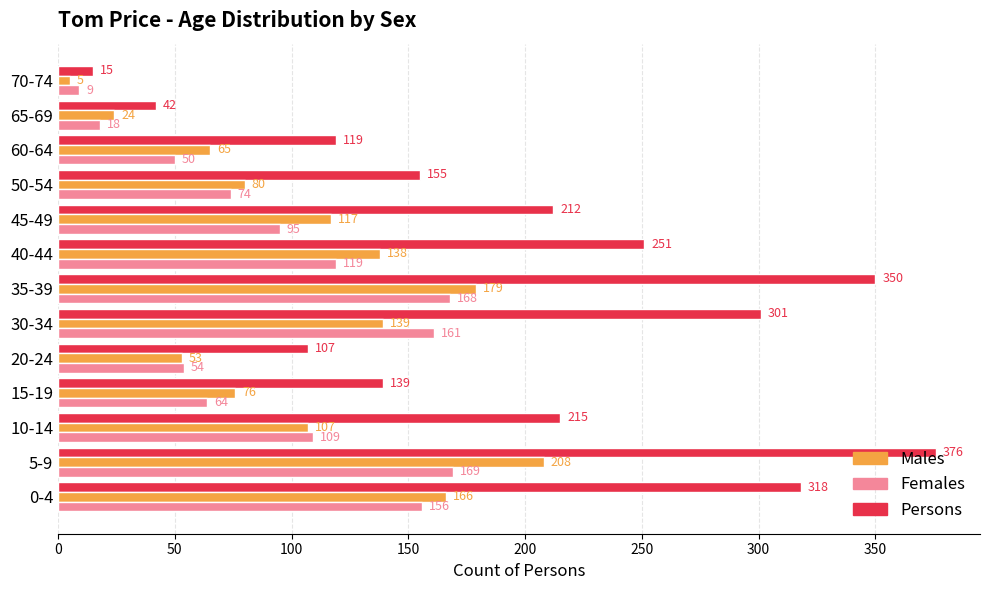

Rank the series by their maximum value, from highest to lowest.

Persons, Males, Females